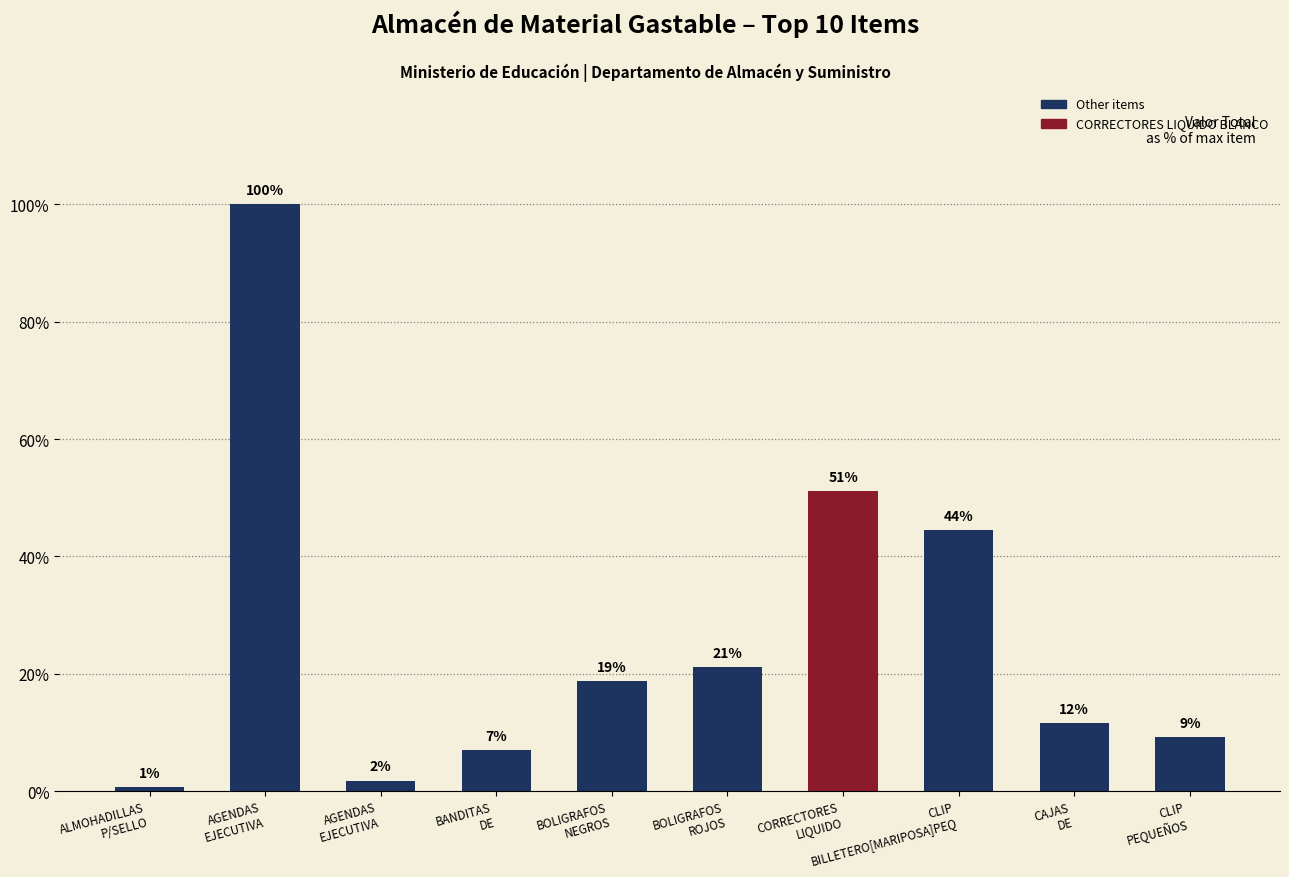

List the labels in order of value, largest first.

AGENDAS
EJECUTIVA, CORRECTORES
LIQUIDO, CLIP
BILLETERO[MARIPOSA]PEQ, BOLIGRAFOS
ROJOS, BOLIGRAFOS
NEGROS, CAJAS
DE, CLIP
PEQUEÑOS, BANDITAS
DE, AGENDAS
EJECUTIVA, ALMOHADILLAS
P/SELLO